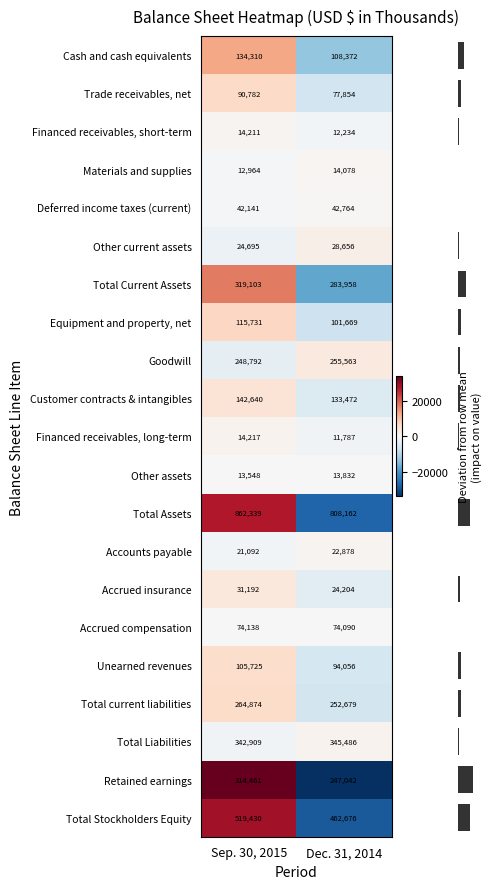

At which category is the sum across all series the highest?

Sep. 30, 2015